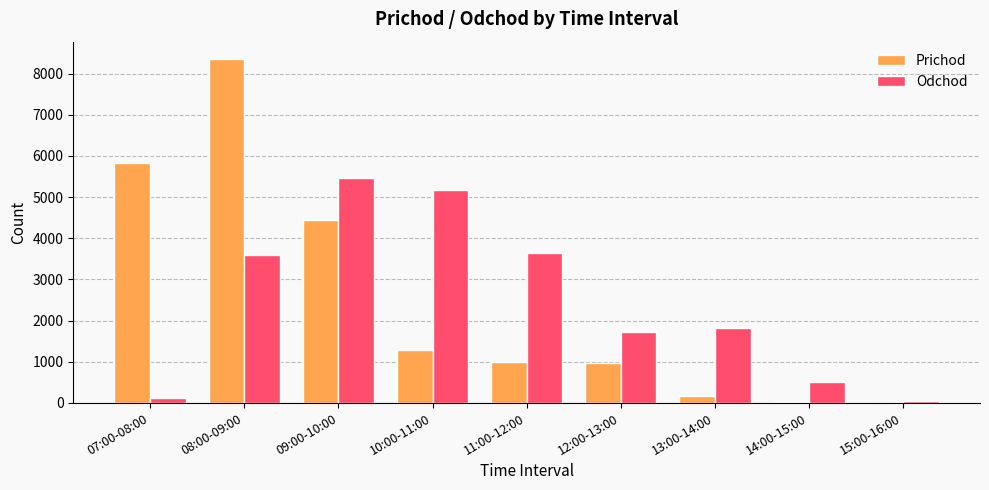

Are the bars grouped side by side (vs. stacked)?

Yes